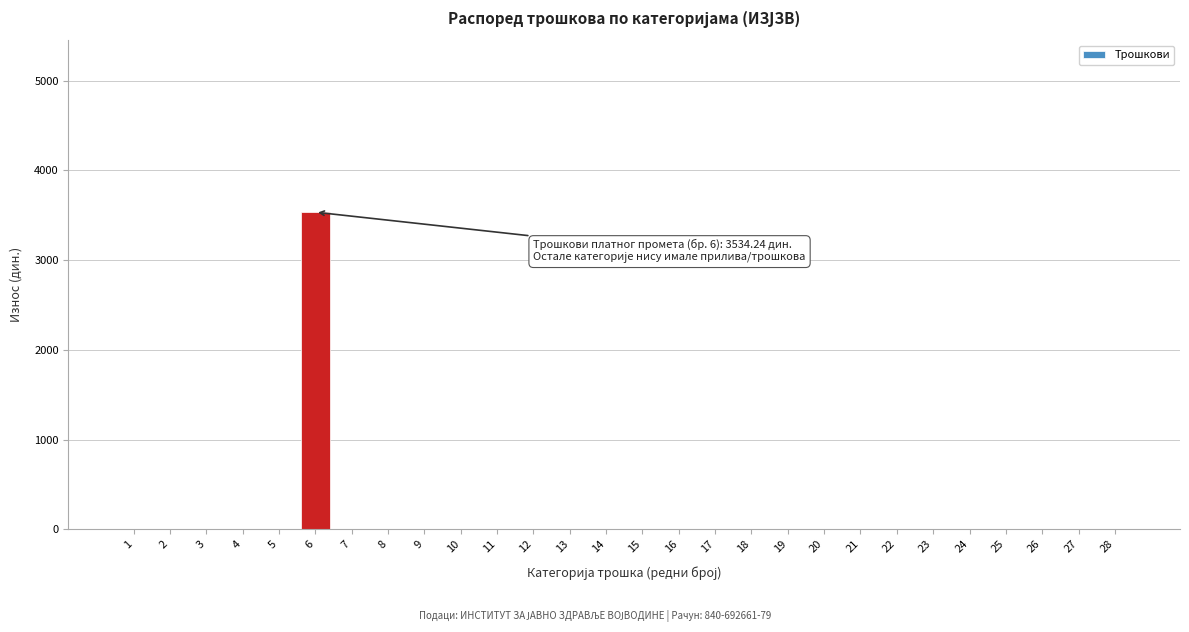

Reading right to left, what are all the values shown in this chart?

28=0	27=0	26=0	25=0	24=0	23=0	22=0	21=0	20=0	19=0	18=0	17=0	16=0	15=0	14=0	13=0	12=0	11=0	10=0	9=0	8=0	7=0	6=3534	5=0	4=0	3=0	2=0	1=0